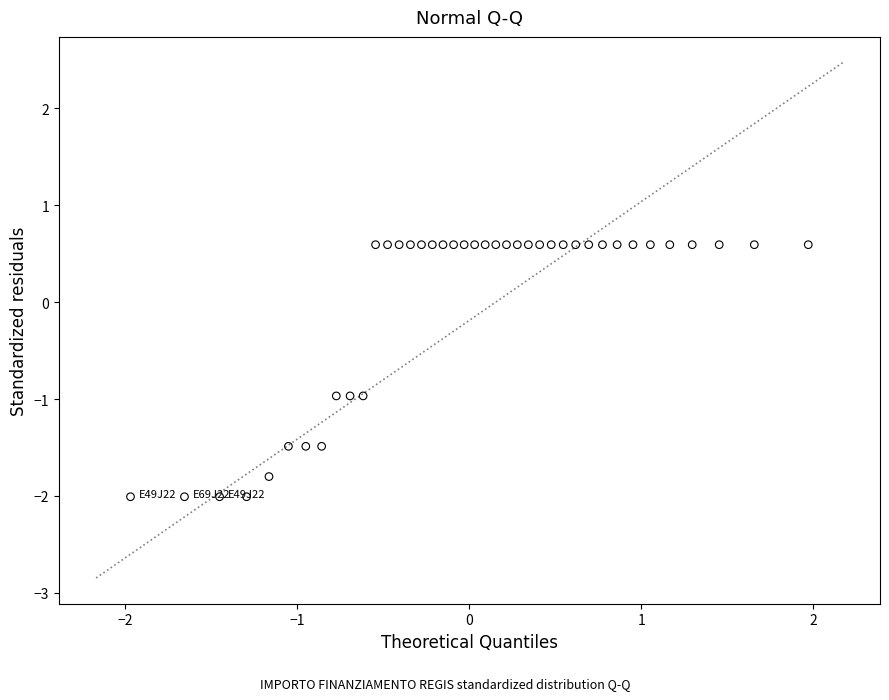

What is the range of X values (max minus min)?

3.9